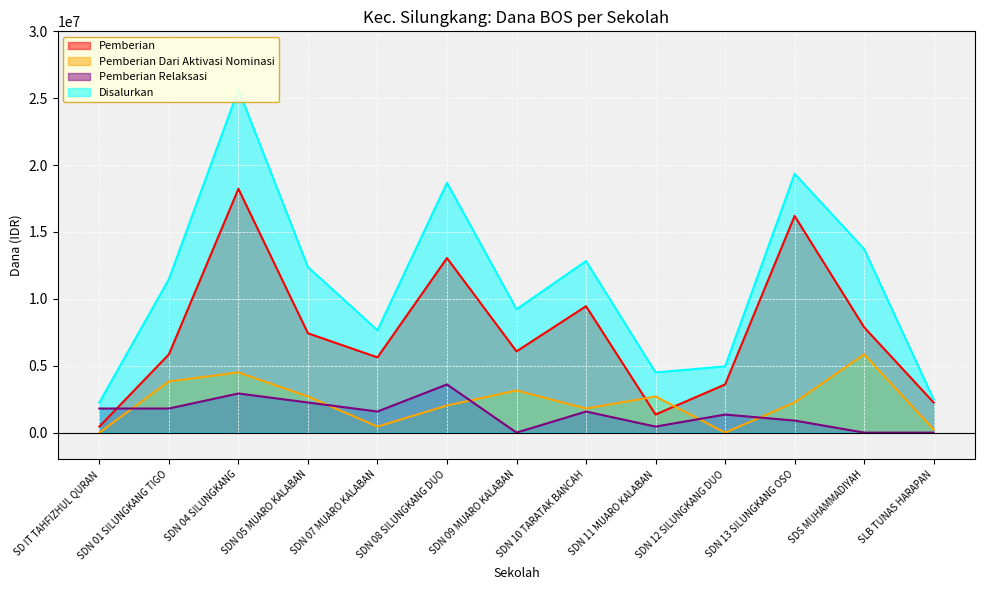

True or false: Disalurkan has a value of 13725000 at SDS MUHAMMADIYAH.

True